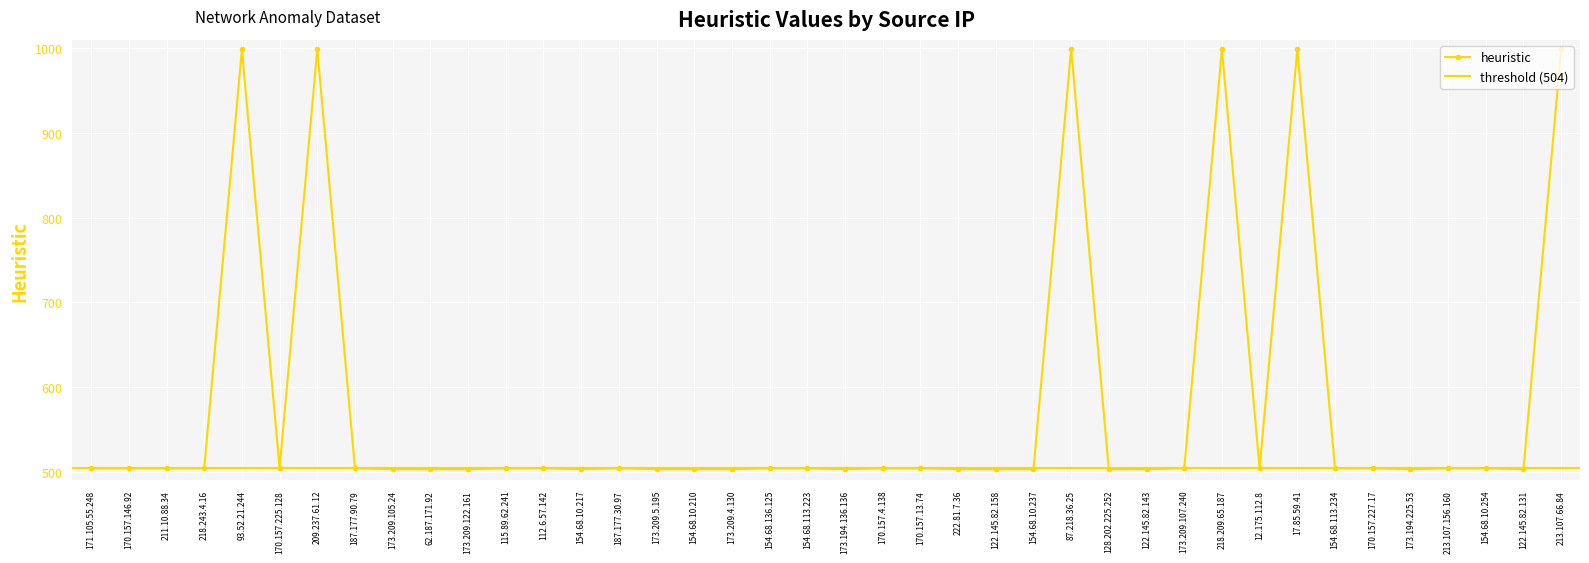

Reading left to right, transcribe all the data shown in this chart.

171.105.55.248=504	170.157.146.92=504	211.10.88.34=504	218.243.4.16=504	93.52.21.244=999	170.157.225.128=504	209.237.61.12=999	187.177.90.79=504	173.209.105.24=503	62.187.171.92=503	173.209.122.161=503	115.89.62.241=504	112.6.57.142=504	154.68.10.217=503	187.177.30.97=504	173.209.5.195=503	154.68.10.210=503	173.209.4.130=503	154.68.136.125=504	154.68.113.223=504	173.194.136.136=503	170.157.4.138=504	170.157.13.74=504	222.81.7.36=503	122.145.82.158=503	154.68.10.237=503	87.218.36.25=999	128.202.225.252=503	122.145.82.143=503	173.209.107.240=504	218.209.65.187=999	12.175.112.8=504	17.85.59.41=999	154.68.113.234=504	170.157.227.17=504	173.194.225.53=503	213.107.156.160=504	154.68.10.254=504	122.145.82.131=503	213.107.66.84=999